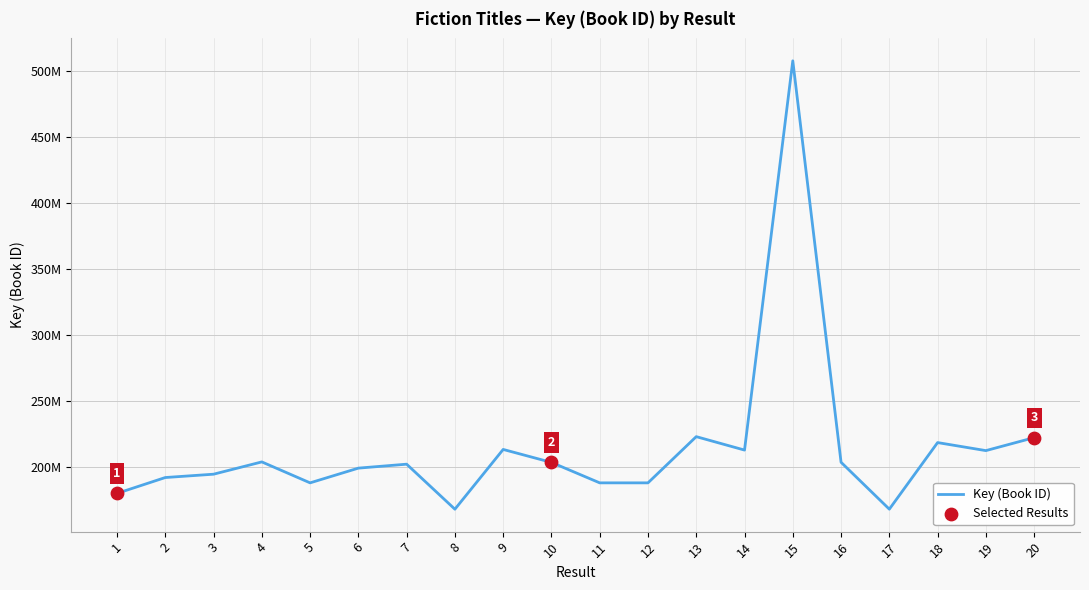

What is the ratio of the value at 16 to the value at 7?

1.0